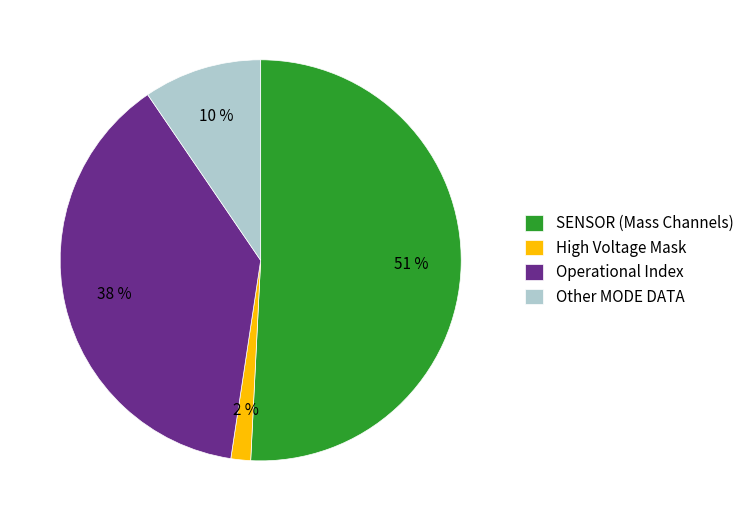

How many segments does this pie chart have?

4